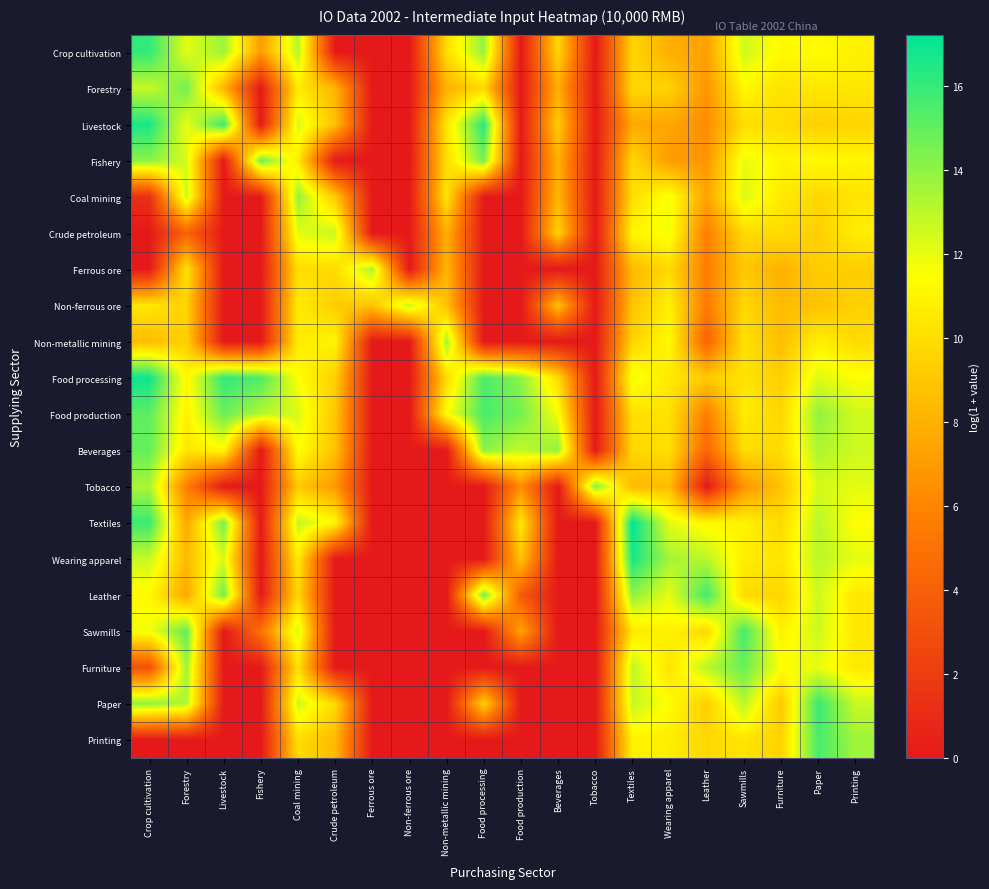

Reading left to right, extract all data points from this chart.

Crop cultivation: Crop cultivation=16.1	Forestry=12.1	Livestock=13.7	Fishery=7.1	Coal mining=13.2	Crude petroleum=0.0	Ferrous ore=0.0	Non-ferrous ore=0.0	Non-metallic mining=10.0	Food processing=13.9	Food production=0.0	Beverages=9.7	Tobacco=0.0	Textiles=9.6	Wearing apparel=7.9	Leather=7.3	Sawmills=12.6	Furniture=11.2	Paper=11.4	Printing=10.9
Forestry: Crop cultivation=12.8	Forestry=14.6	Livestock=8.1	Fishery=0.0	Coal mining=10.6	Crude petroleum=8.2	Ferrous ore=0.0	Non-ferrous ore=0.0	Non-metallic mining=8.0	Food processing=9.8	Food production=0.0	Beverages=7.8	Tobacco=0.0	Textiles=9.7	Wearing apparel=9.5	Leather=6.7	Sawmills=11.2	Furniture=10.2	Paper=10.5	Printing=10.4
Livestock: Crop cultivation=16.6	Forestry=11.9	Livestock=15.9	Fishery=0.0	Coal mining=12.4	Crude petroleum=8.7	Ferrous ore=0.0	Non-ferrous ore=0.0	Non-metallic mining=10.3	Food processing=16.3	Food production=0.0	Beverages=9.2	Tobacco=0.0	Textiles=7.6	Wearing apparel=7.5	Leather=6.3	Sawmills=10.0	Furniture=10.0	Paper=9.4	Printing=9.6
Fishery: Crop cultivation=14.1	Forestry=12.4	Livestock=0.0	Fishery=14.8	Coal mining=10.6	Crude petroleum=0.0	Ferrous ore=0.0	Non-ferrous ore=0.0	Non-metallic mining=10.0	Food processing=14.5	Food production=0.0	Beverages=8.0	Tobacco=0.0	Textiles=9.7	Wearing apparel=7.0	Leather=6.8	Sawmills=11.9	Furniture=11.0	Paper=11.3	Printing=11.1
Coal mining: Crop cultivation=1.3	Forestry=12.6	Livestock=0.0	Fishery=0.0	Coal mining=13.8	Crude petroleum=9.2	Ferrous ore=0.0	Non-ferrous ore=0.0	Non-metallic mining=10.3	Food processing=0.0	Food production=0.0	Beverages=8.3	Tobacco=0.0	Textiles=10.1	Wearing apparel=11.8	Leather=7.4	Sawmills=12.3	Furniture=10.6	Paper=9.7	Printing=10.3
Crude petroleum: Crop cultivation=0.0	Forestry=4.2	Livestock=0.0	Fishery=0.0	Coal mining=12.1	Crude petroleum=12.7	Ferrous ore=0.0	Non-ferrous ore=0.0	Non-metallic mining=7.9	Food processing=0.0	Food production=0.0	Beverages=9.5	Tobacco=0.0	Textiles=11.1	Wearing apparel=11.7	Leather=5.7	Sawmills=9.8	Furniture=10.0	Paper=9.3	Printing=10.7
Ferrous ore: Crop cultivation=0.0	Forestry=10.3	Livestock=0.0	Fishery=0.0	Coal mining=10.0	Crude petroleum=9.9	Ferrous ore=13.3	Non-ferrous ore=0.0	Non-metallic mining=8.3	Food processing=0.0	Food production=0.0	Beverages=0.0	Tobacco=0.0	Textiles=8.4	Wearing apparel=9.8	Leather=5.7	Sawmills=9.0	Furniture=7.9	Paper=9.3	Printing=9.3
Non-ferrous ore: Crop cultivation=10.4	Forestry=9.5	Livestock=0.0	Fishery=0.0	Coal mining=10.6	Crude petroleum=9.3	Ferrous ore=8.9	Non-ferrous ore=12.8	Non-metallic mining=8.8	Food processing=0.0	Food production=0.0	Beverages=8.7	Tobacco=0.0	Textiles=8.8	Wearing apparel=10.9	Leather=5.5	Sawmills=9.7	Furniture=8.4	Paper=8.8	Printing=9.4
Non-metallic mining: Crop cultivation=8.5	Forestry=9.4	Livestock=0.0	Fishery=0.0	Coal mining=10.6	Crude petroleum=11.1	Ferrous ore=0.0	Non-ferrous ore=0.0	Non-metallic mining=13.6	Food processing=0.0	Food production=0.0	Beverages=0.0	Tobacco=0.0	Textiles=9.6	Wearing apparel=11.3	Leather=4.2	Sawmills=10.2	Furniture=8.6	Paper=10.8	Printing=9.9
Food processing: Crop cultivation=16.9	Forestry=11.1	Livestock=16.1	Fishery=15.5	Coal mining=11.5	Crude petroleum=9.4	Ferrous ore=0.0	Non-ferrous ore=0.0	Non-metallic mining=9.9	Food processing=15.5	Food production=14.1	Beverages=9.9	Tobacco=0.0	Textiles=11.9	Wearing apparel=10.5	Leather=9.1	Sawmills=10.3	Furniture=9.3	Paper=12.2	Printing=11.6
Food production: Crop cultivation=15.1	Forestry=10.9	Livestock=14.8	Fishery=13.1	Coal mining=12.3	Crude petroleum=9.0	Ferrous ore=0.0	Non-ferrous ore=0.0	Non-metallic mining=11.5	Food processing=15.6	Food production=14.6	Beverages=11.7	Tobacco=0.0	Textiles=10.1	Wearing apparel=10.2	Leather=5.7	Sawmills=10.7	Furniture=9.6	Paper=13.9	Printing=12.6
Beverages: Crop cultivation=14.9	Forestry=10.4	Livestock=11.2	Fishery=0.0	Coal mining=11.5	Crude petroleum=8.8	Ferrous ore=0.0	Non-ferrous ore=0.0	Non-metallic mining=0.0	Food processing=14.1	Food production=12.8	Beverages=14.0	Tobacco=0.0	Textiles=9.7	Wearing apparel=10.0	Leather=4.4	Sawmills=9.9	Furniture=9.8	Paper=13.3	Printing=12.6
Tobacco: Crop cultivation=13.4	Forestry=5.8	Livestock=0.0	Fishery=0.0	Coal mining=9.1	Crude petroleum=6.9	Ferrous ore=0.0	Non-ferrous ore=0.0	Non-metallic mining=0.0	Food processing=0.0	Food production=6.4	Beverages=0.0	Tobacco=14.3	Textiles=8.4	Wearing apparel=8.5	Leather=0.0	Sawmills=6.7	Furniture=8.8	Paper=12.5	Printing=12.1
Textiles: Crop cultivation=15.9	Forestry=7.5	Livestock=14.6	Fishery=0.0	Coal mining=12.8	Crude petroleum=11.2	Ferrous ore=0.0	Non-ferrous ore=0.0	Non-metallic mining=0.0	Food processing=0.0	Food production=10.5	Beverages=0.0	Tobacco=0.0	Textiles=17.2	Wearing apparel=12.1	Leather=11.2	Sawmills=10.9	Furniture=9.8	Paper=13.0	Printing=11.5
Wearing apparel: Crop cultivation=12.7	Forestry=8.5	Livestock=12.4	Fishery=0.0	Coal mining=10.6	Crude petroleum=0.0	Ferrous ore=0.0	Non-ferrous ore=0.0	Non-metallic mining=0.0	Food processing=0.0	Food production=8.9	Beverages=0.0	Tobacco=0.0	Textiles=16.7	Wearing apparel=13.5	Leather=13.1	Sawmills=10.7	Furniture=10.4	Paper=13.0	Printing=12.0
Leather: Crop cultivation=11.2	Forestry=7.6	Livestock=14.7	Fishery=0.0	Coal mining=9.7	Crude petroleum=0.0	Ferrous ore=0.0	Non-ferrous ore=0.0	Non-metallic mining=0.0	Food processing=14.7	Food production=3.7	Beverages=0.0	Tobacco=0.0	Textiles=14.0	Wearing apparel=12.0	Leather=15.8	Sawmills=9.8	Furniture=9.6	Paper=12.6	Printing=10.5
Sawmills: Crop cultivation=11.8	Forestry=15.0	Livestock=0.0	Fishery=5.0	Coal mining=12.5	Crude petroleum=0.0	Ferrous ore=0.0	Non-ferrous ore=0.0	Non-metallic mining=0.0	Food processing=0.0	Food production=7.5	Beverages=0.0	Tobacco=0.0	Textiles=10.5	Wearing apparel=11.0	Leather=9.8	Sawmills=15.7	Furniture=10.8	Paper=12.6	Printing=10.4
Furniture: Crop cultivation=3.1	Forestry=13.7	Livestock=0.0	Fishery=0.0	Coal mining=10.1	Crude petroleum=0.0	Ferrous ore=0.0	Non-ferrous ore=0.0	Non-metallic mining=0.0	Food processing=0.0	Food production=0.0	Beverages=0.0	Tobacco=0.0	Textiles=12.9	Wearing apparel=10.3	Leather=13.1	Sawmills=14.9	Furniture=11.5	Paper=12.0	Printing=10.5
Paper: Crop cultivation=14.0	Forestry=13.2	Livestock=0.0	Fishery=0.0	Coal mining=12.6	Crude petroleum=9.8	Ferrous ore=0.0	Non-ferrous ore=0.0	Non-metallic mining=0.0	Food processing=9.5	Food production=0.0	Beverages=0.0	Tobacco=0.0	Textiles=12.8	Wearing apparel=11.4	Leather=9.3	Sawmills=13.1	Furniture=9.0	Paper=15.9	Printing=12.7
Printing: Crop cultivation=0.0	Forestry=0.0	Livestock=0.0	Fishery=0.0	Coal mining=10.0	Crude petroleum=8.4	Ferrous ore=0.0	Non-ferrous ore=0.0	Non-metallic mining=0.0	Food processing=0.0	Food production=0.0	Beverages=0.0	Tobacco=0.0	Textiles=11.0	Wearing apparel=10.7	Leather=9.7	Sawmills=10.3	Furniture=9.6	Paper=15.6	Printing=13.7